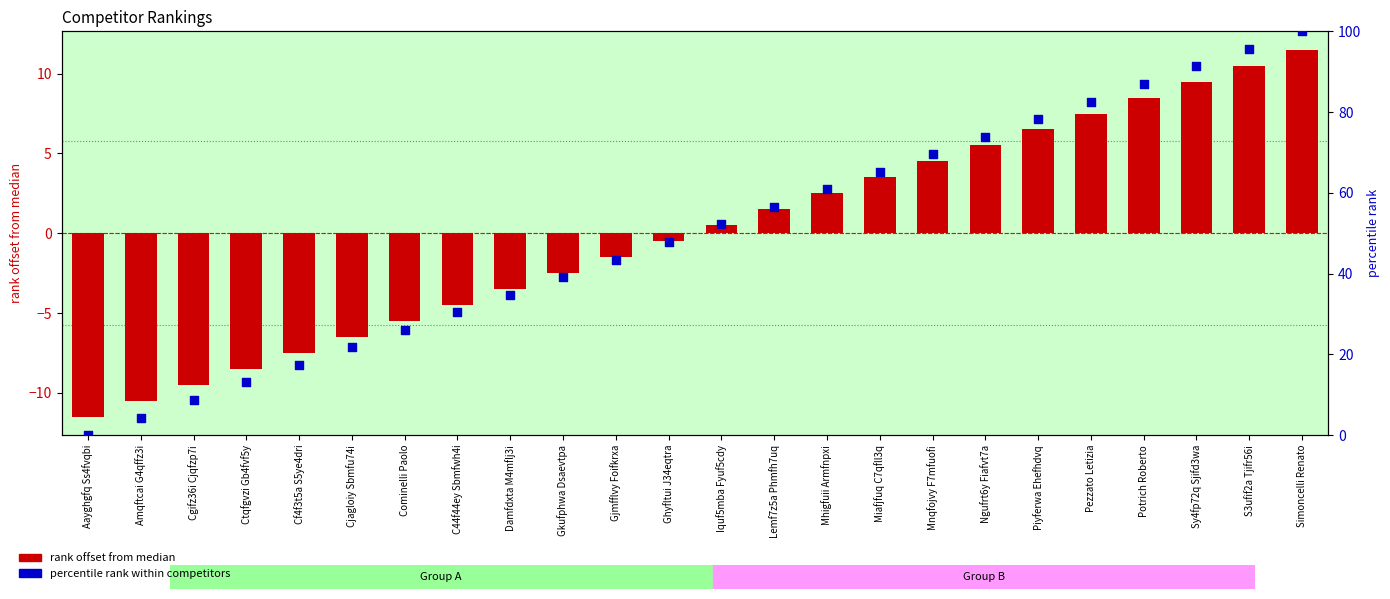

Which series has the largest total across all categories?

percentile rank within competitors